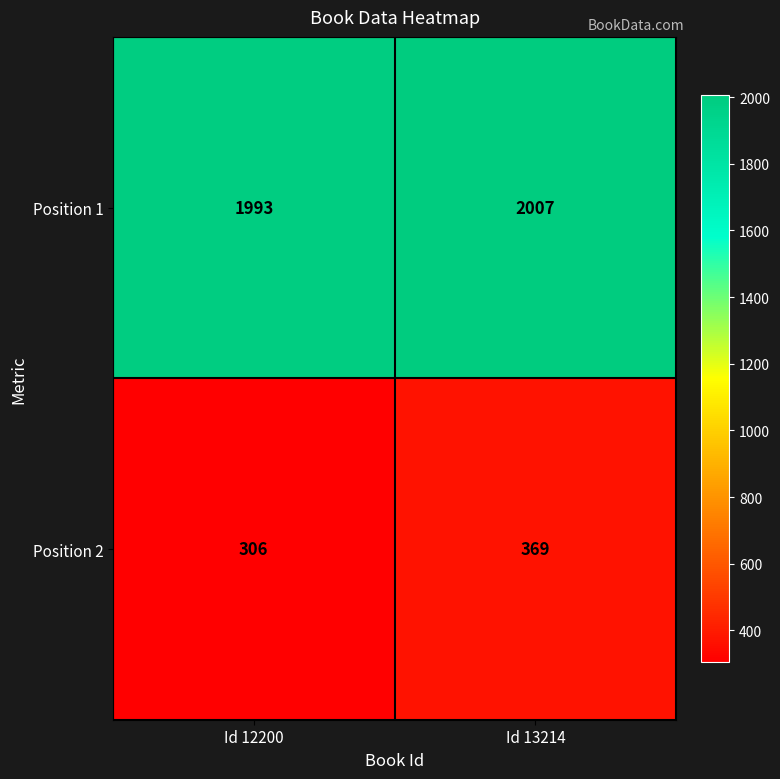

What value does the Position 1 series have at Id 12200, to the nearest 5?

1995